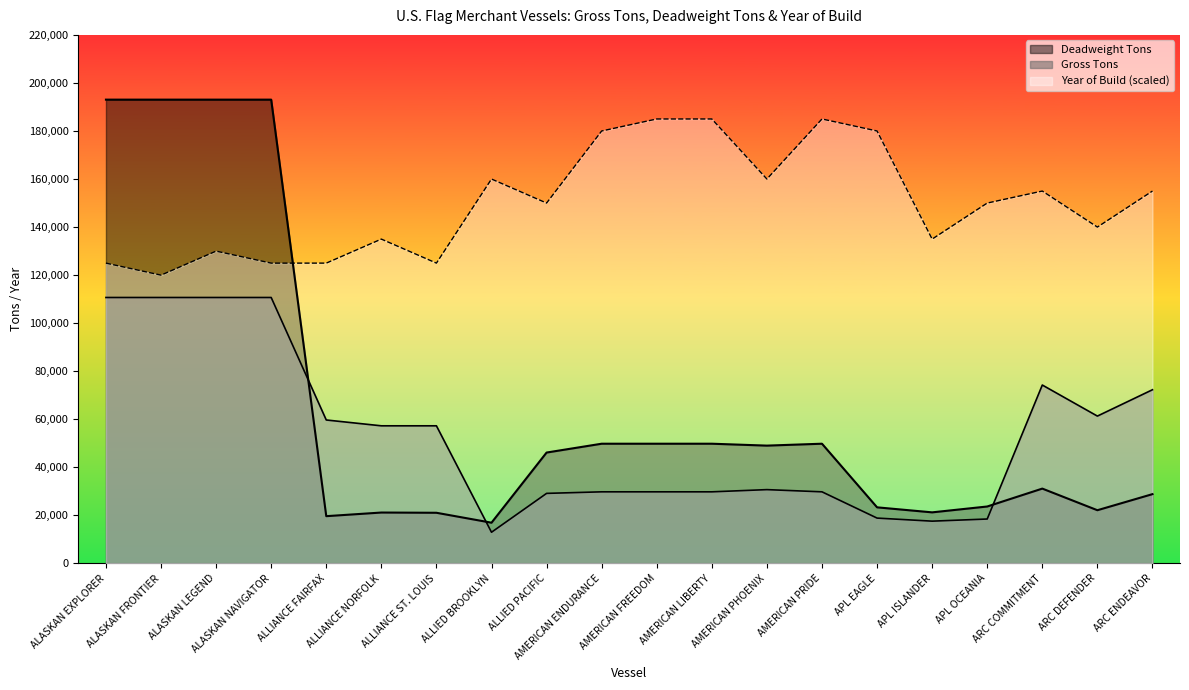

Which label corresponds to the smallest value in the chart?

ALLIED BROOKLYN